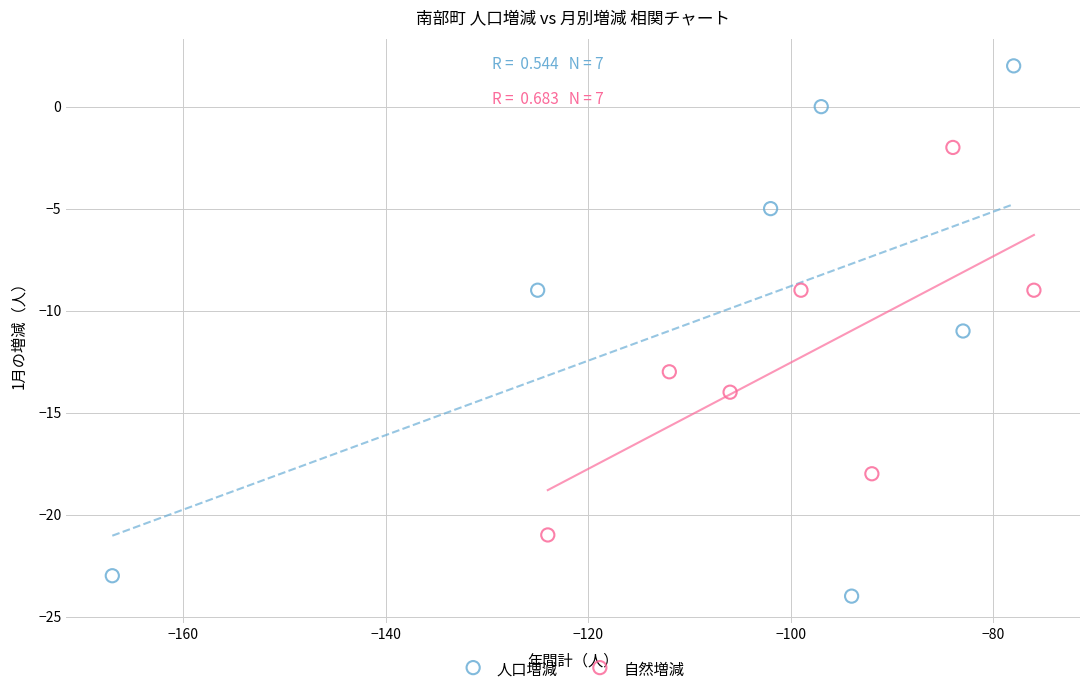

Which series has the largest Y range (max minus min)?

人口増減